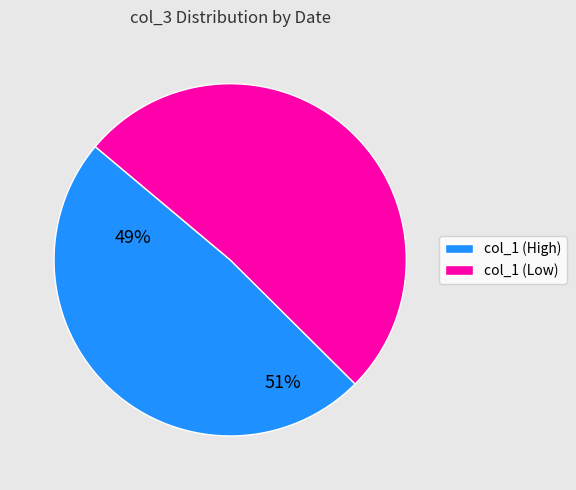

The col_1 (High) slice represents 55% of the pie. True or false?

False